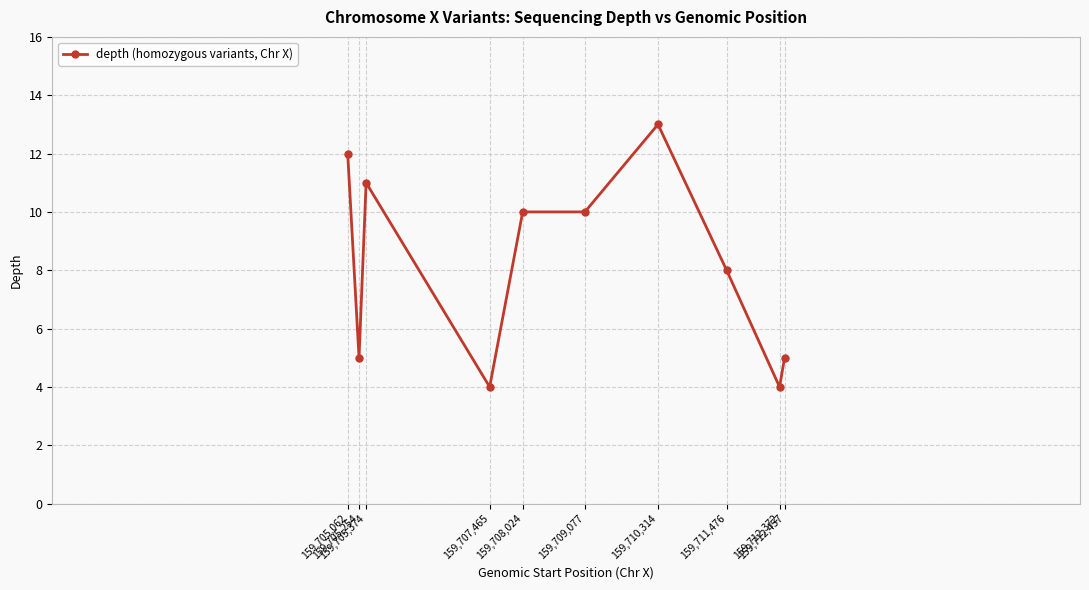

The chart shows a value of 3 at 159,710,314. True or false?

False